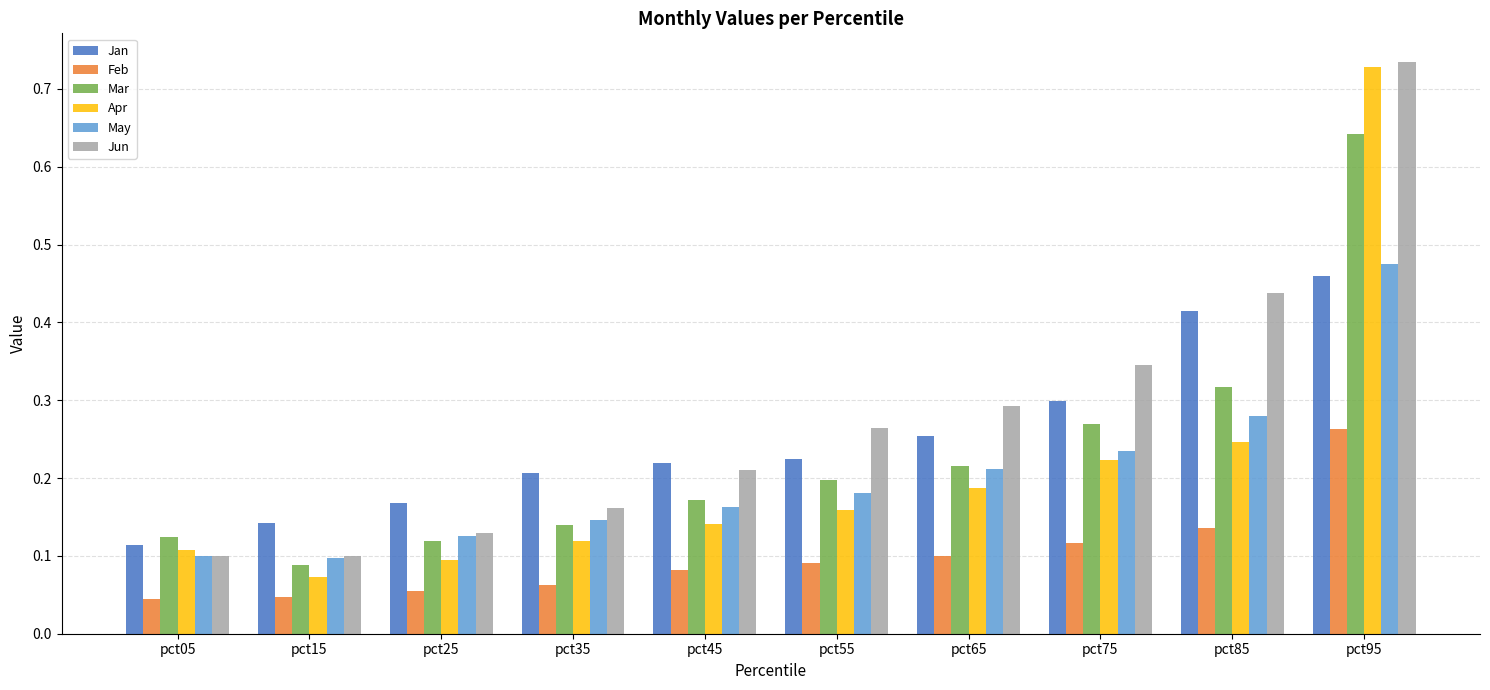

The value of Jun at pct35 is 0.2. True or false?

True